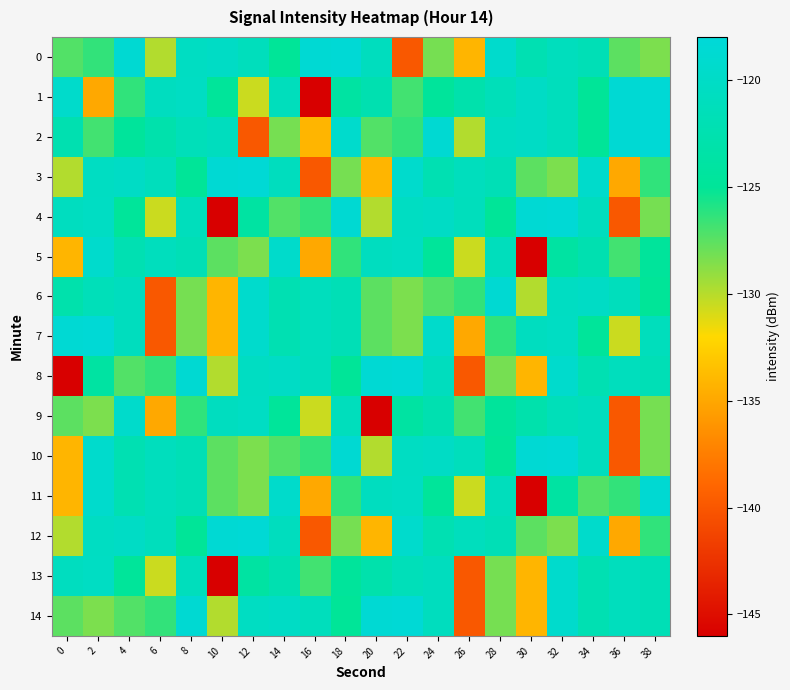

What is the total value across all series at 14?

-1841.5